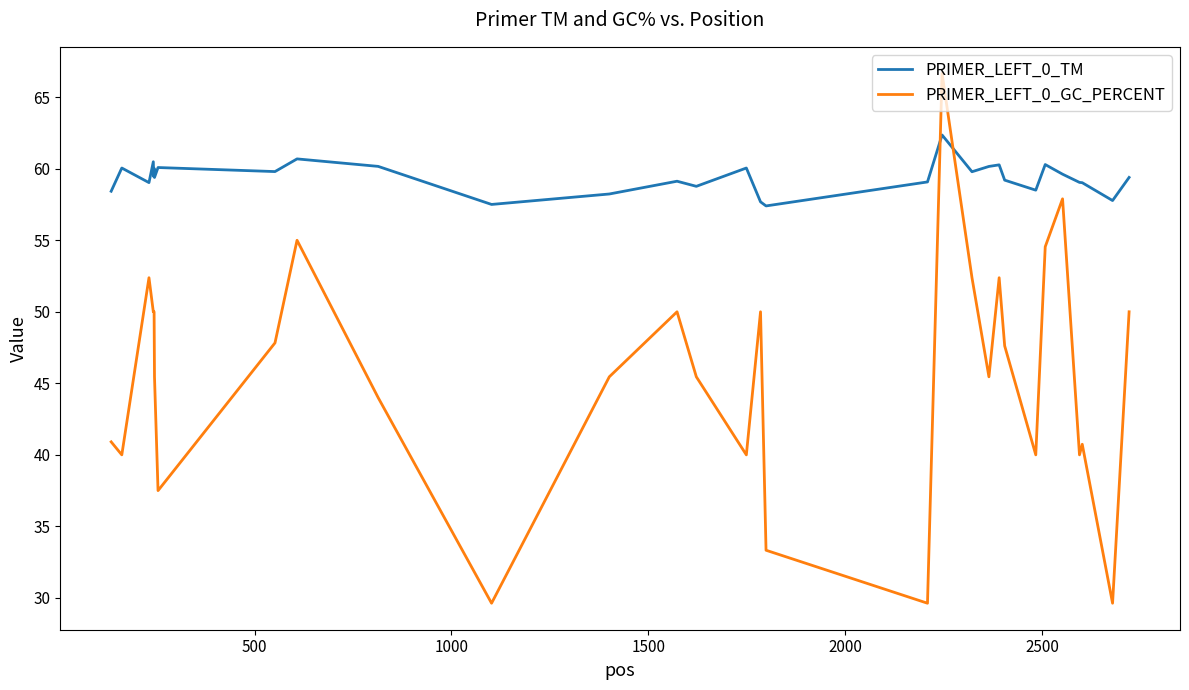

Does the chart have visible grid lines?

No